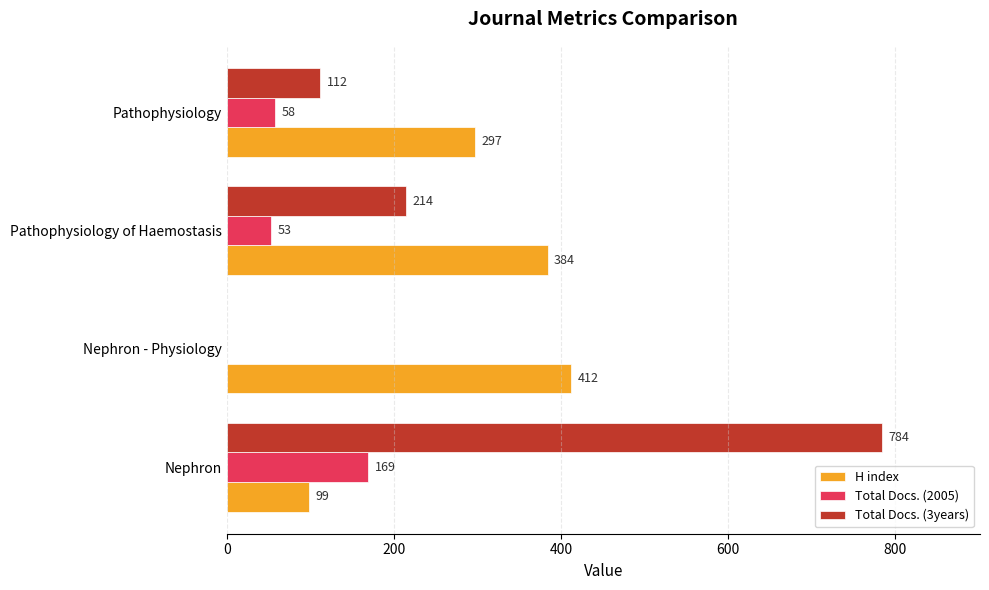

What is the maximum value shown in the chart?

784